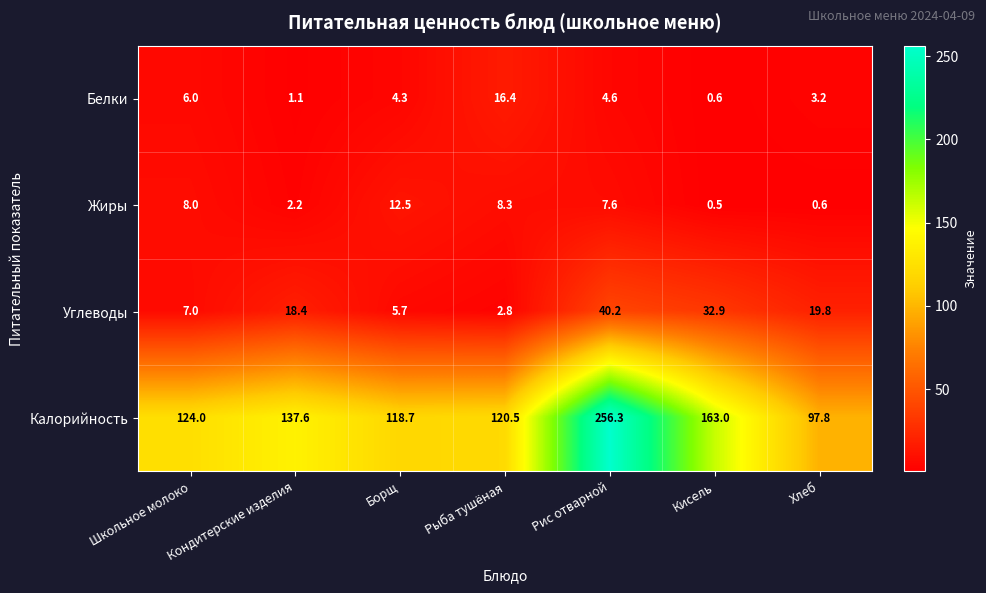

Is it true that Жиры equals 3.5 at Кондитерские изделия?

False